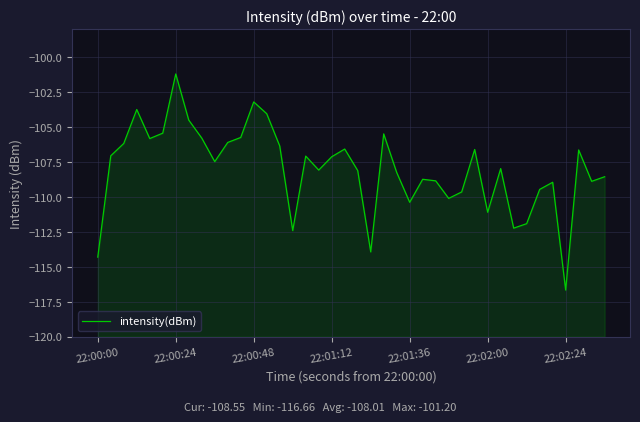

How many interior local valleys (lower than both neighbors) does the data have?

11